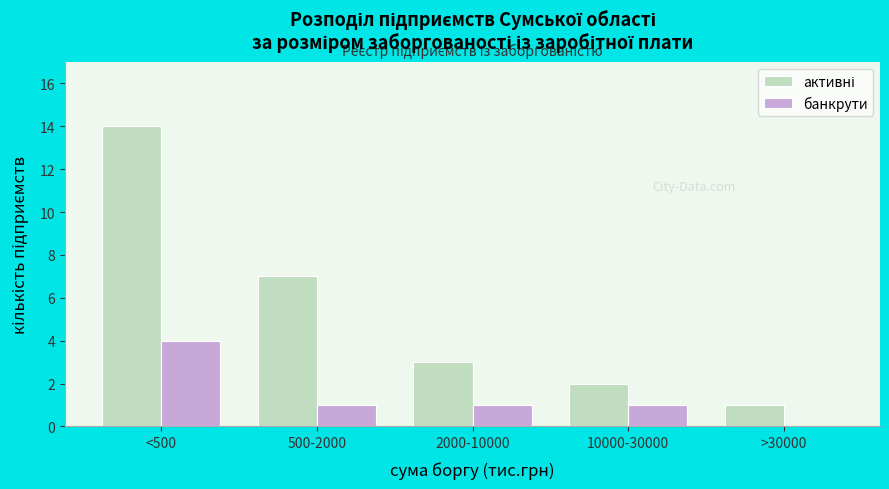

The банкрути series shows 1 at 500-2000. True or false?

True